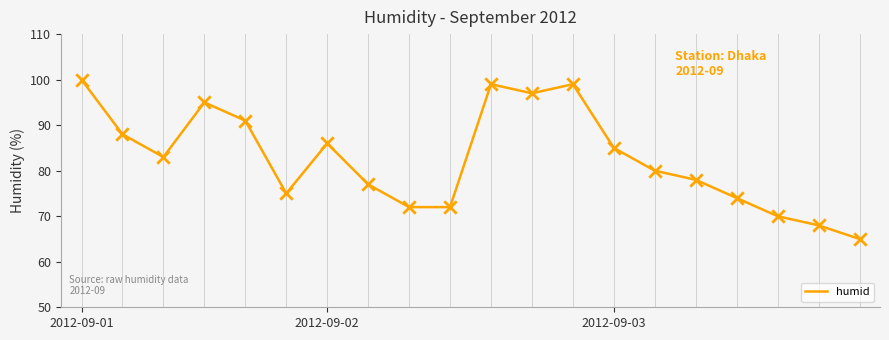

What is the maximum value shown in the chart?

100